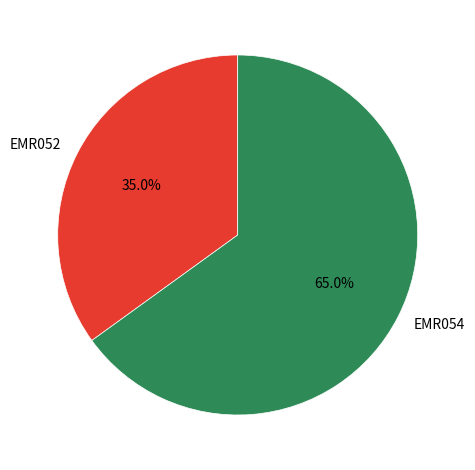

Does EMR054 account for over 50% of the chart?

Yes